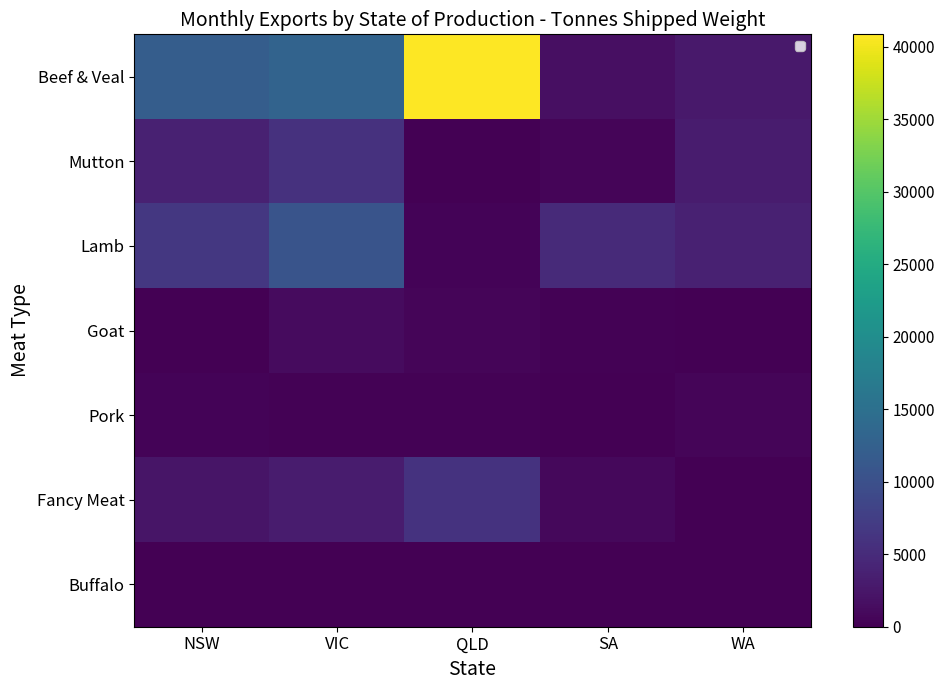

List the labels in order of Goat value, smallest first.

NSW, WA, SA, QLD, VIC